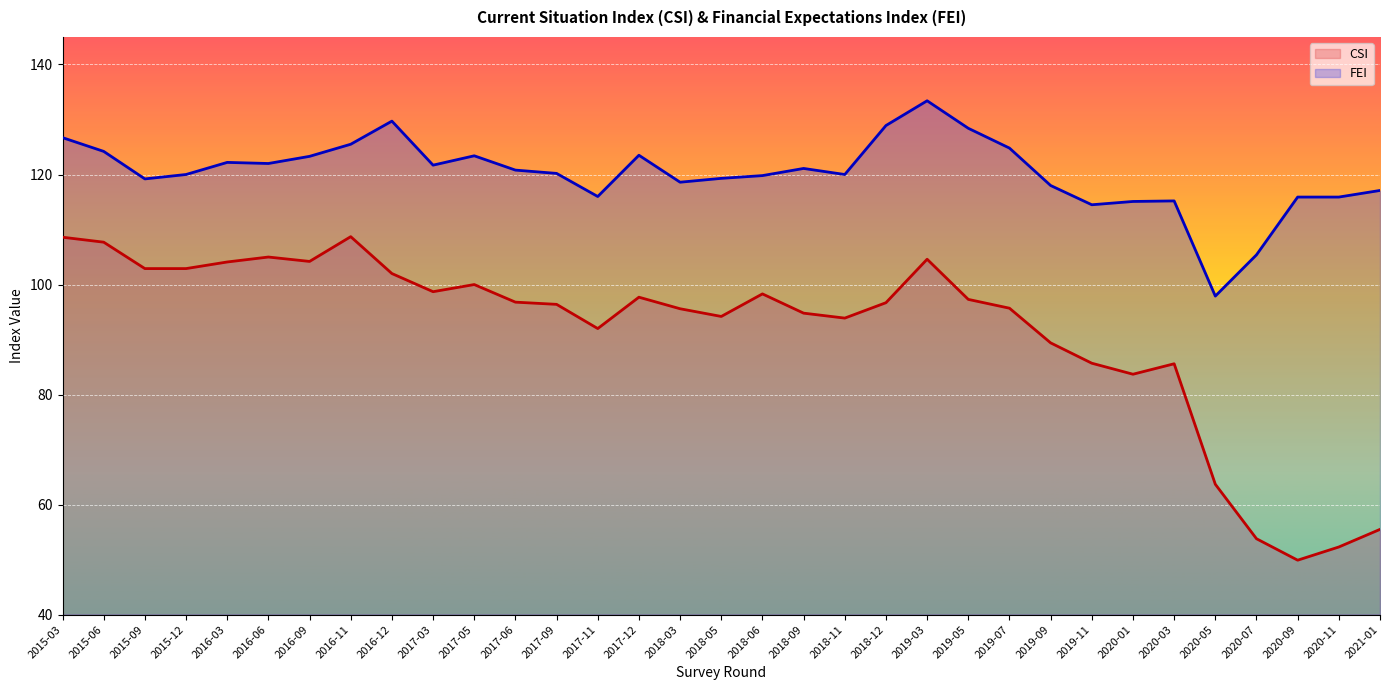

Rank the series at 2016-03 from lowest to highest value.

CSI, FEI